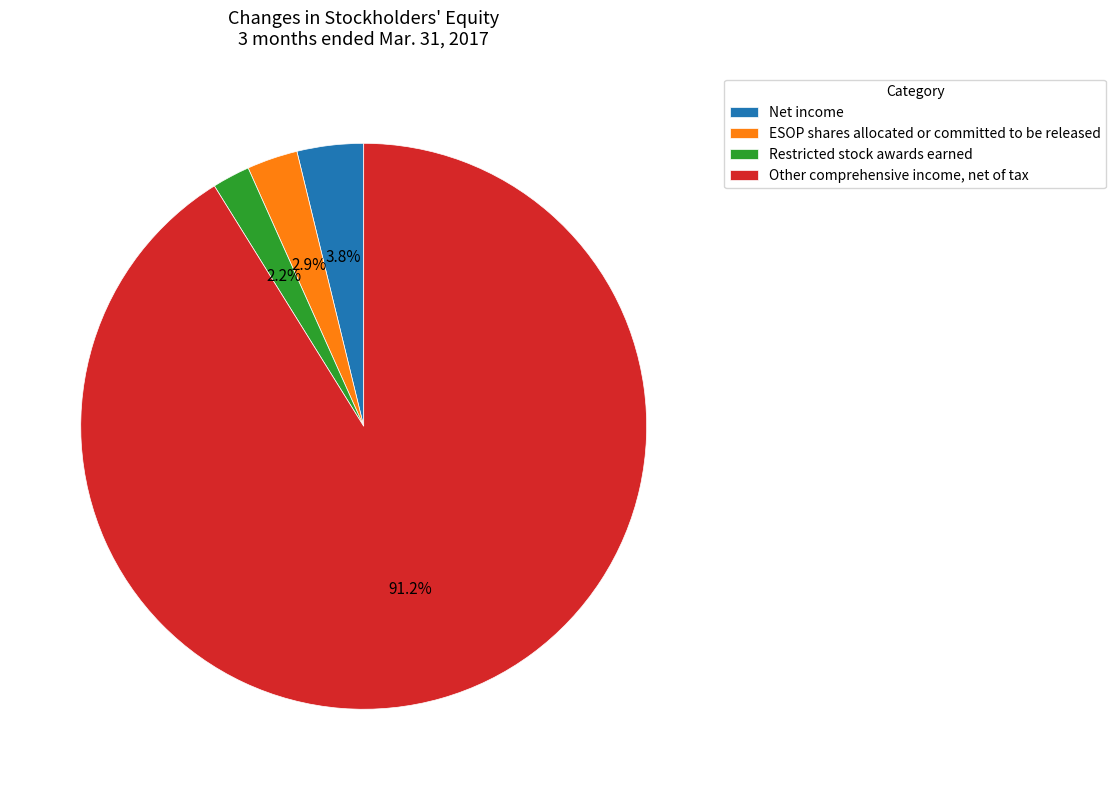

To the nearest percent, what percentage of the pie is Net income?

4%